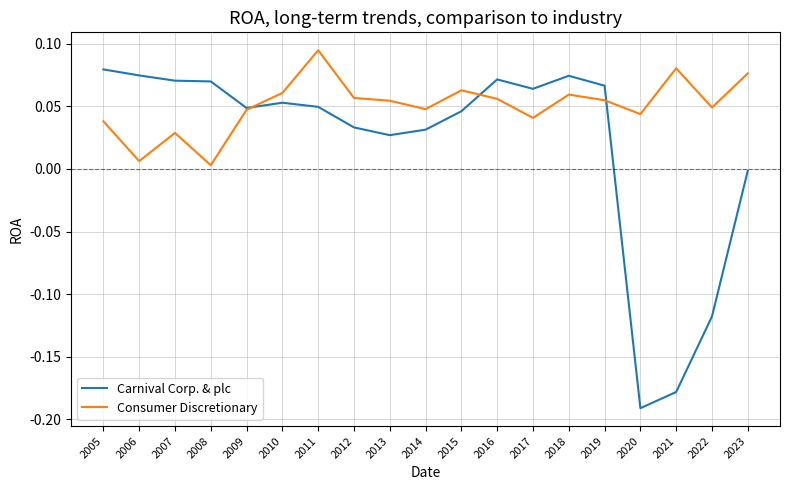

Which category has the lowest value in the Carnival Corp. & plc series?

2020